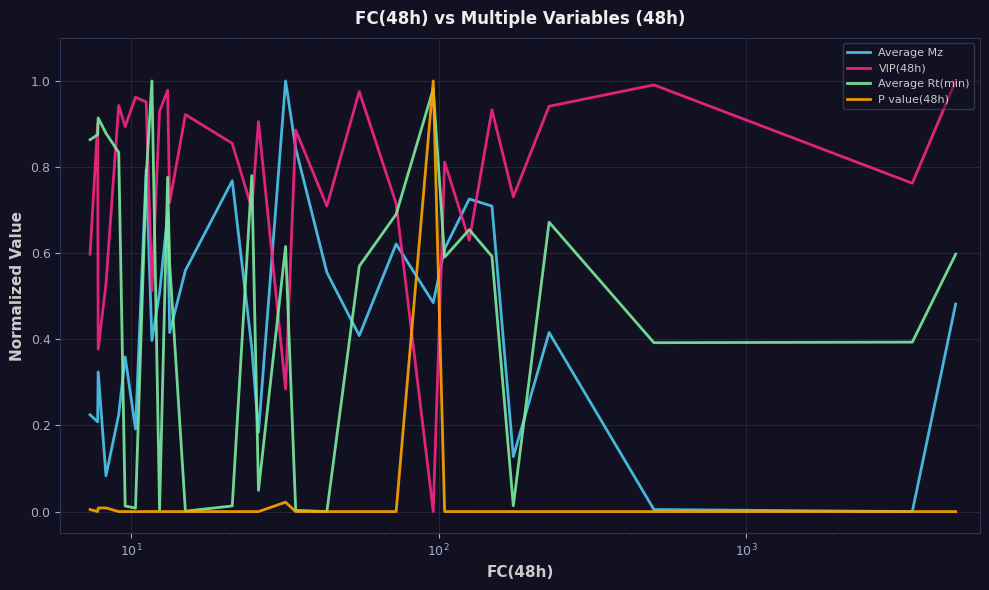

Which series ends up on top after the final intersection of VIP(48h) and Average Mz?

VIP(48h)